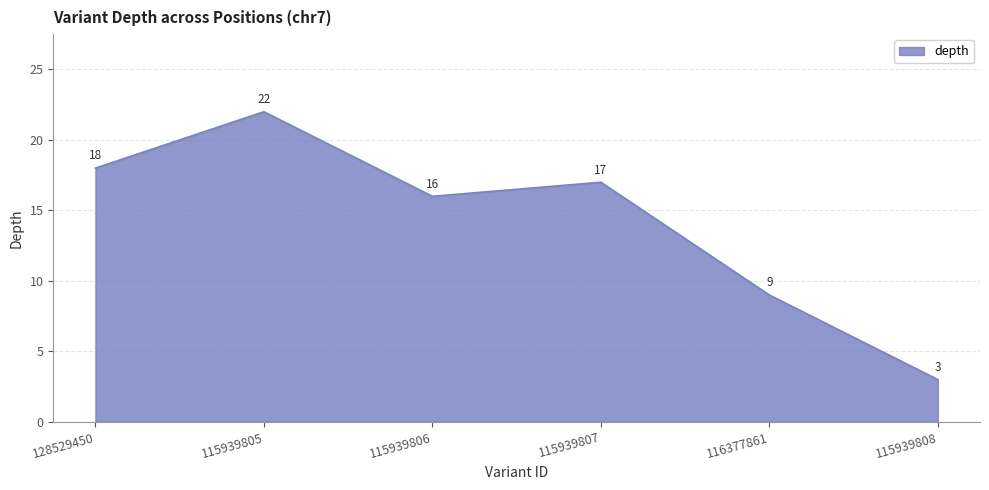

Reading left to right, what are all the values shown in this chart?

128529450=18	115939805=22	115939806=16	115939807=17	116377861=9	115939808=3